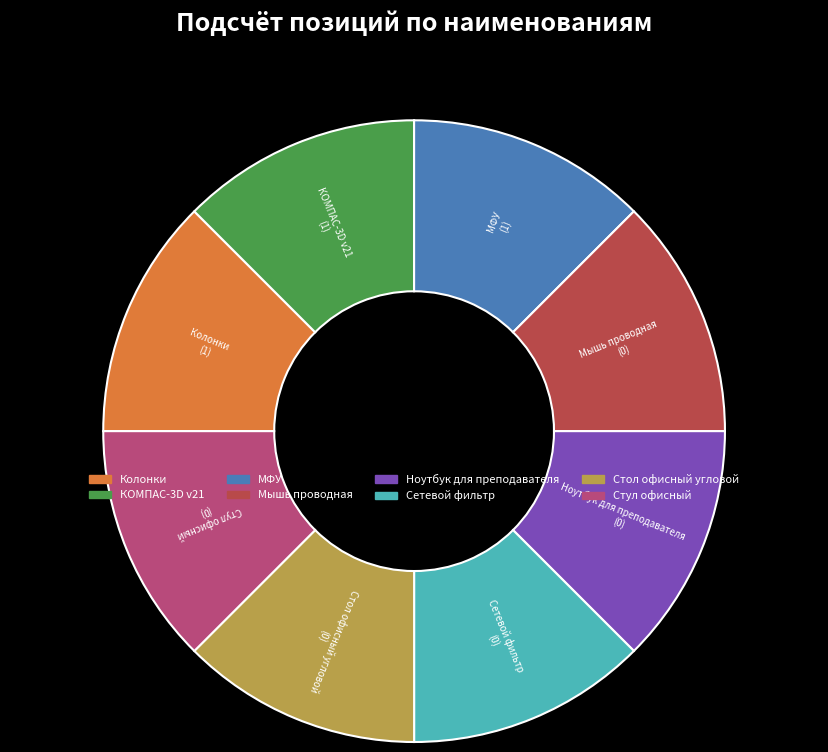

True or false: Стул офисный accounts for 1% of the total.

False